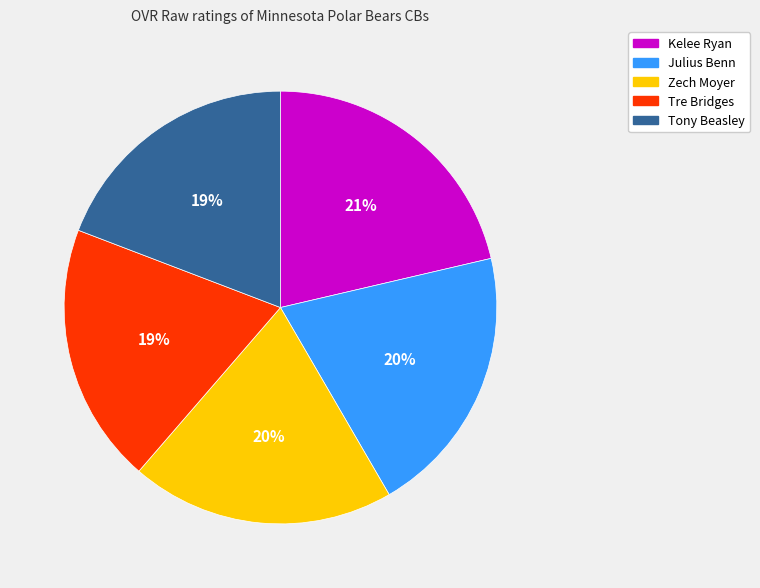

To the nearest percent, what is the difference between the largest and smallest slice percentages?

2%